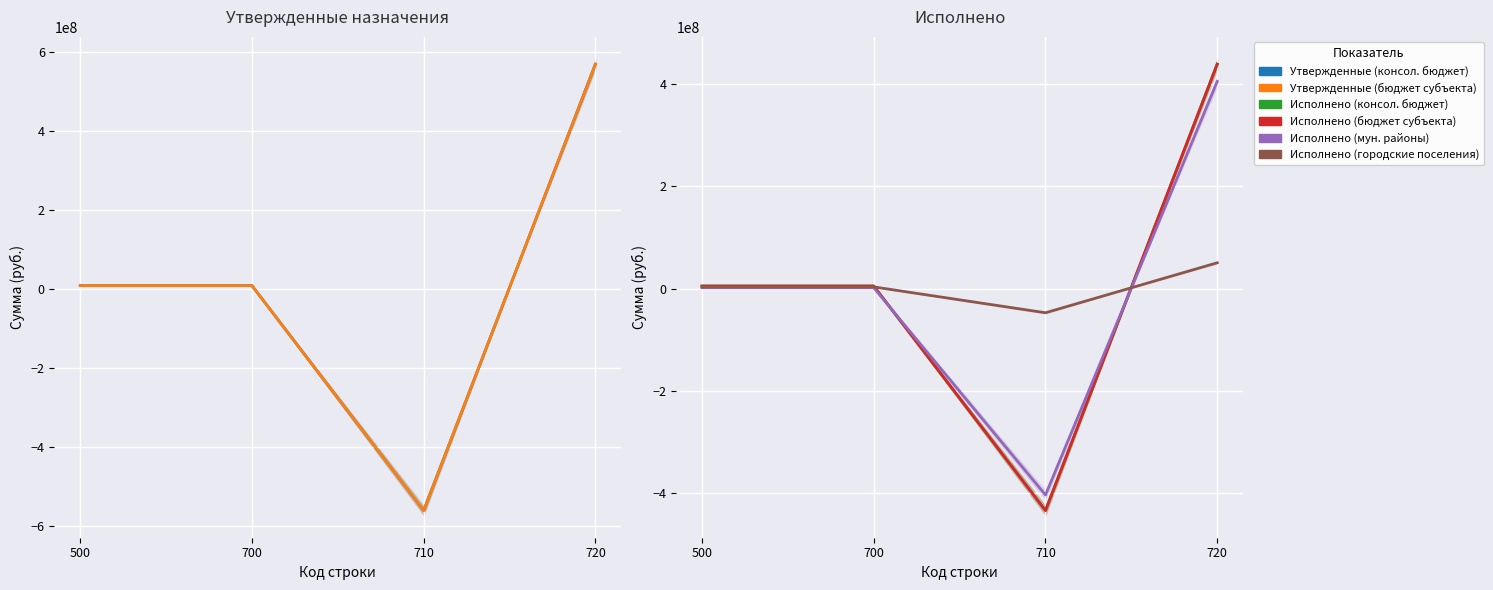

At which category is the sum across all series the highest?

720